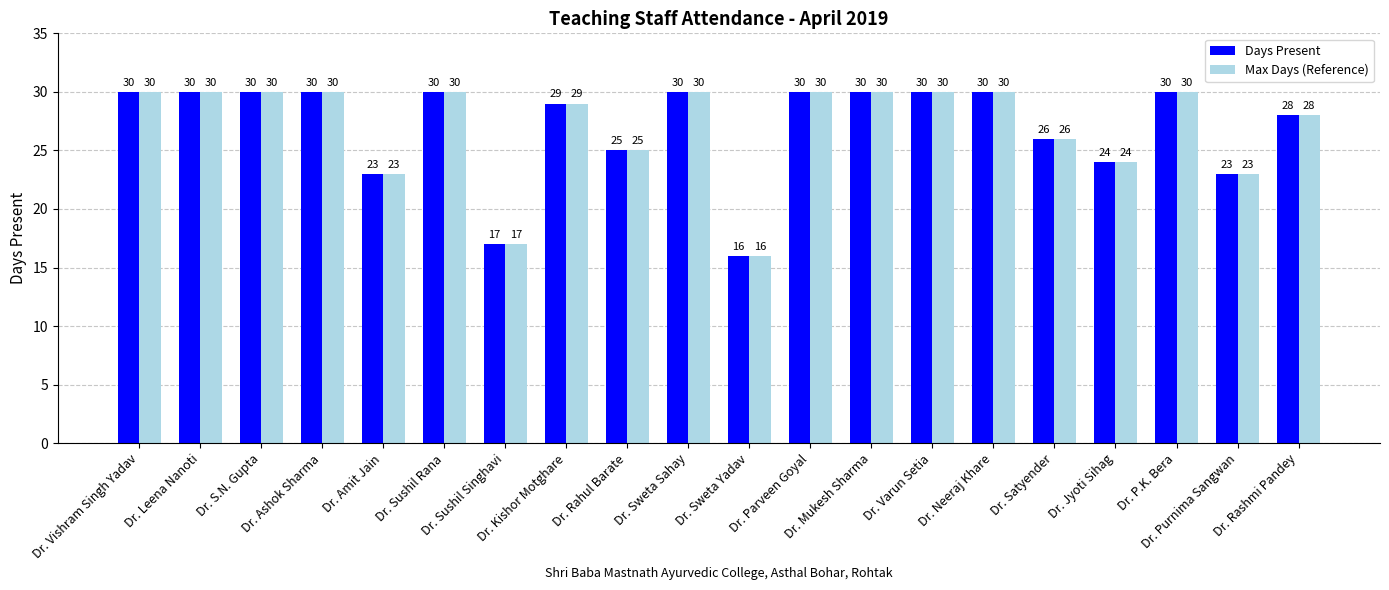

What is the total value across all series at Dr. Sweta Yadav?

32